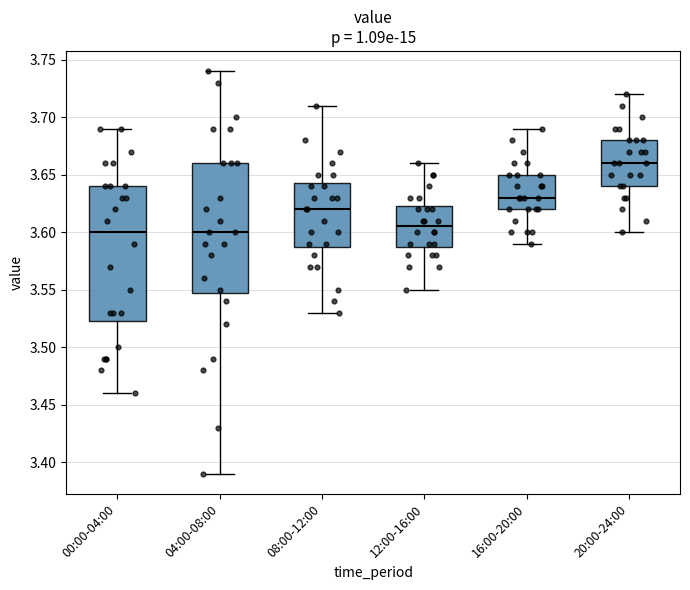

Which box's median line is the highest?

20:00-24:00